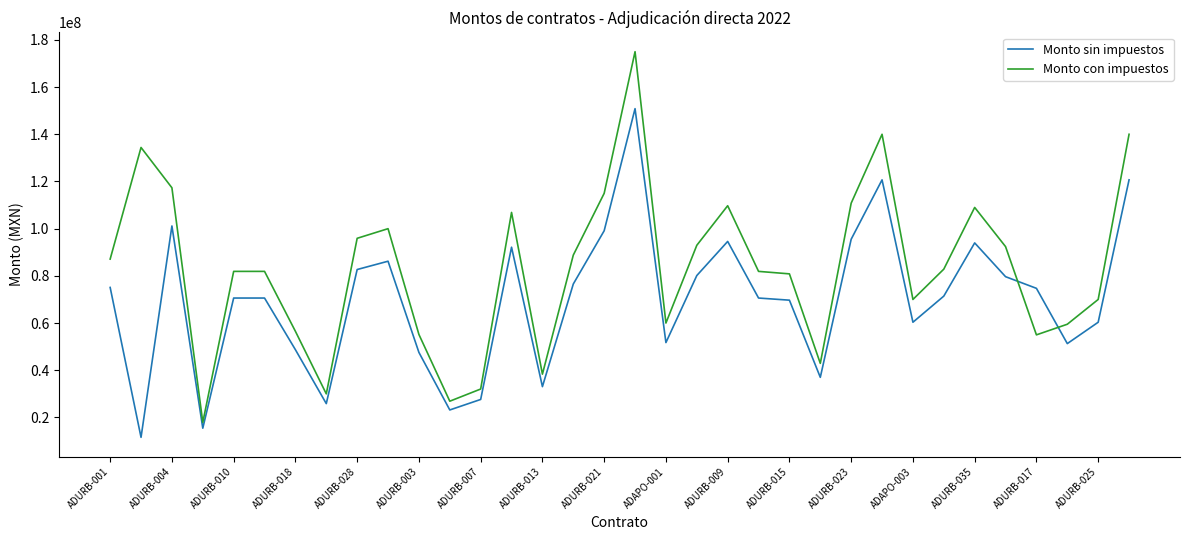

List the series in order of their peak value, highest first.

Monto con impuestos, Monto sin impuestos